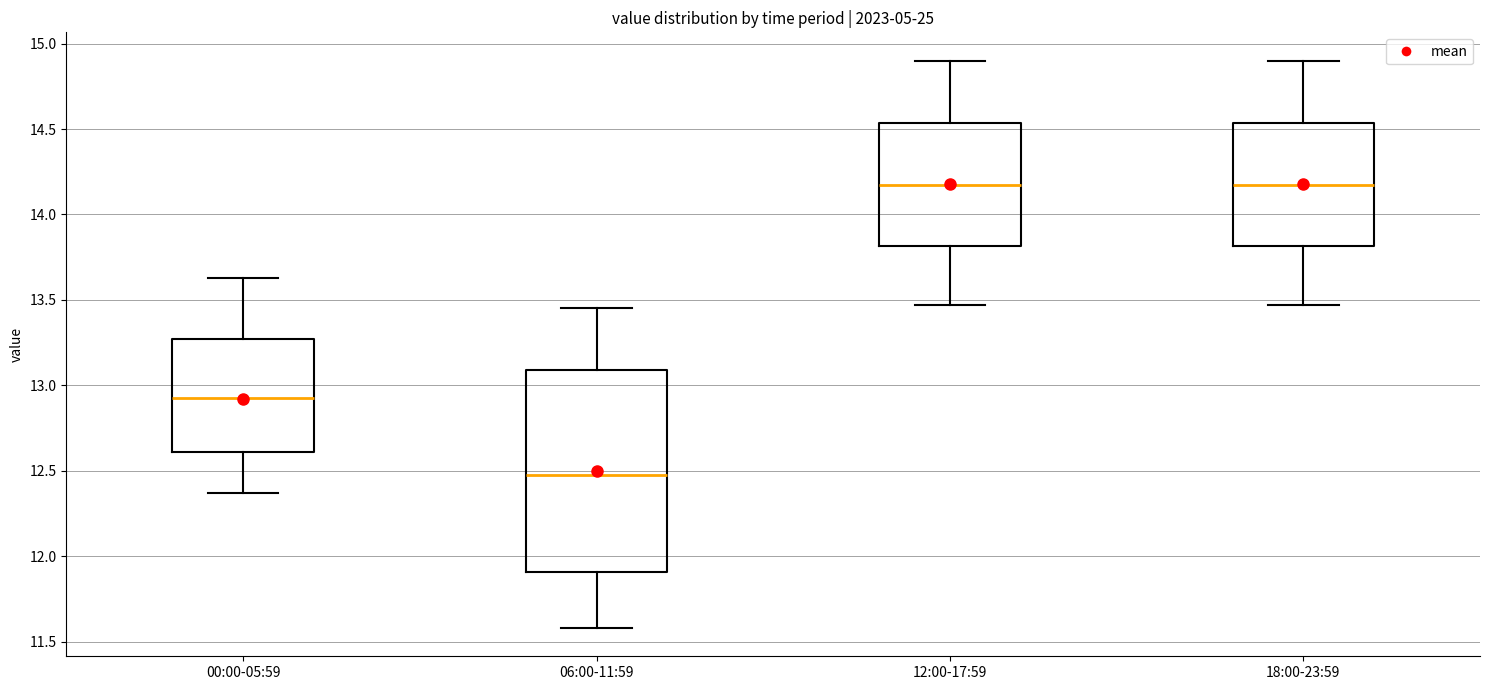

Which box has the lowest median line?

06:00-11:59